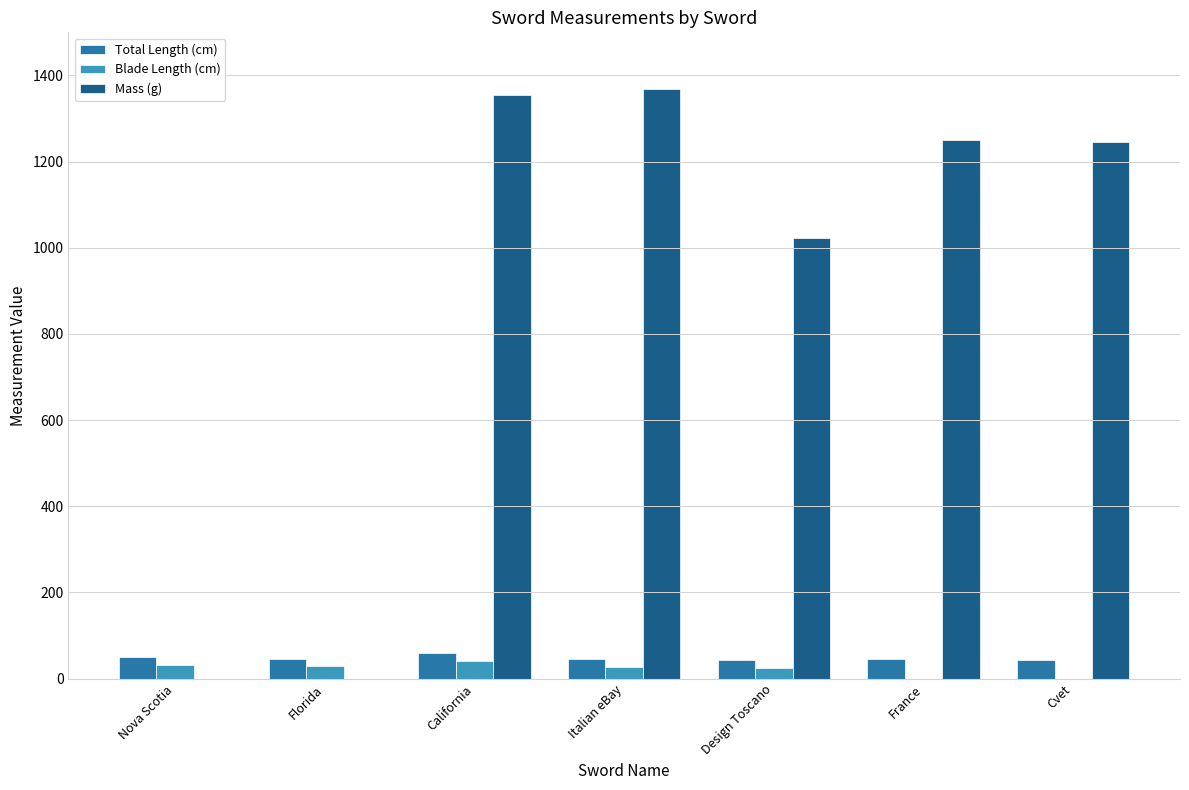

What is the maximum value shown in the chart?

1369.0